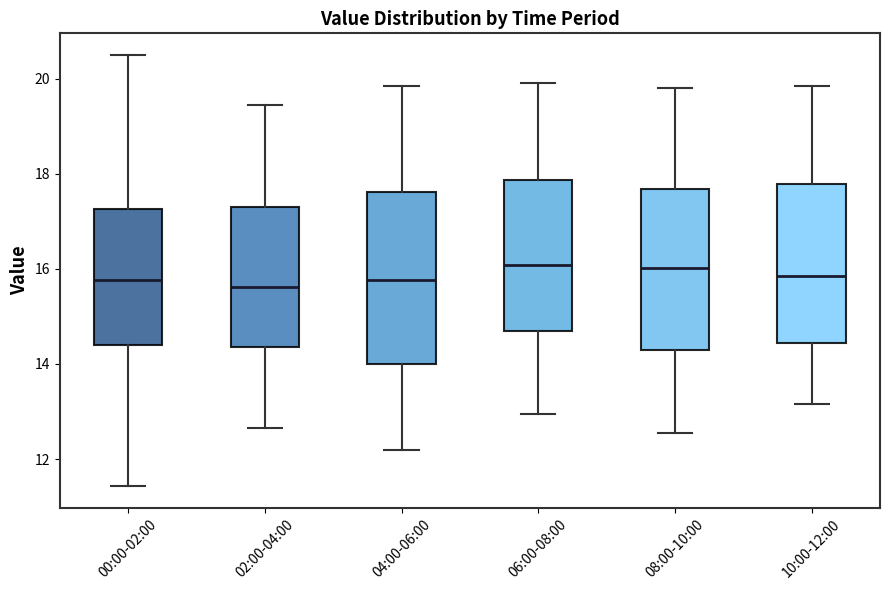

Reading left to right, transcribe this box plot: for each box, give where its median line is, the range the box spans, and where its two whiskers end, as read against the y-axis. The values are not printed on the chart, so give them approximately, as read against the axis.

00:00-02:00: median 15.8, box 14.4 to 17.2, whiskers 11.4 to 20.6
02:00-04:00: median 15.6, box 14.4 to 17.4, whiskers 12.6 to 19.4
04:00-06:00: median 15.8, box 14.0 to 17.6, whiskers 12.2 to 19.8
06:00-08:00: median 16.0, box 14.8 to 17.8, whiskers 13.0 to 20.0
08:00-10:00: median 16.0, box 14.2 to 17.6, whiskers 12.6 to 19.8
10:00-12:00: median 15.8, box 14.4 to 17.8, whiskers 13.2 to 19.8